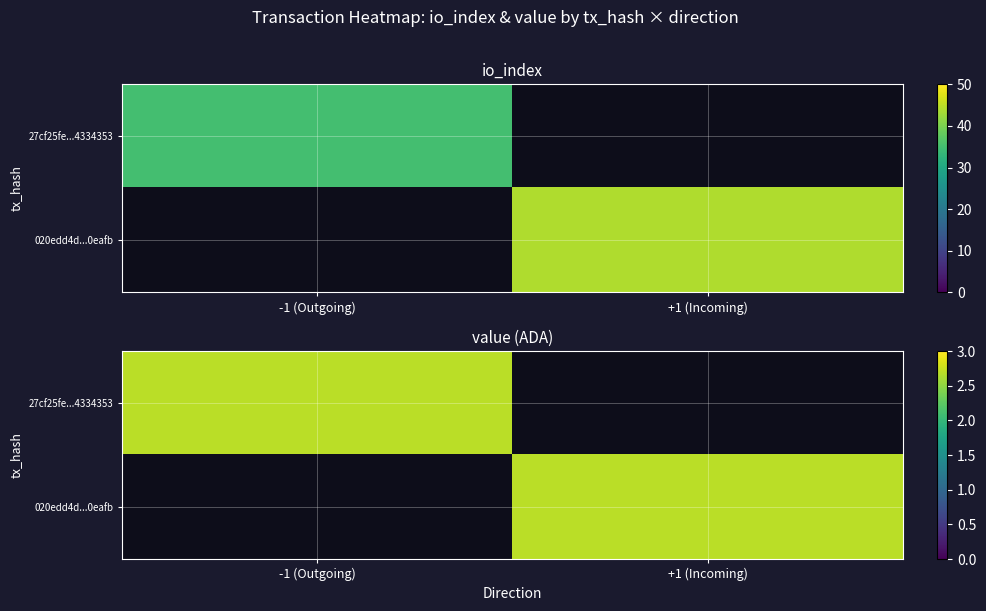

Reading left to right, what are all the values shown in this chart?

27cf25fe90a2752bf3911fd6aff3a12a4334353: -1	35
020edd4d5fa6fe8e08273405923786dfb70eafb: 1	44